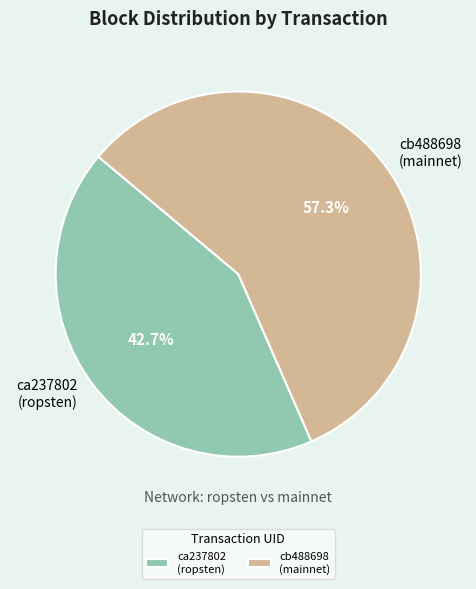

Approximately how many times larger is the value at ca237802 (ropsten) compared to cb488698 (mainnet)?

0.7